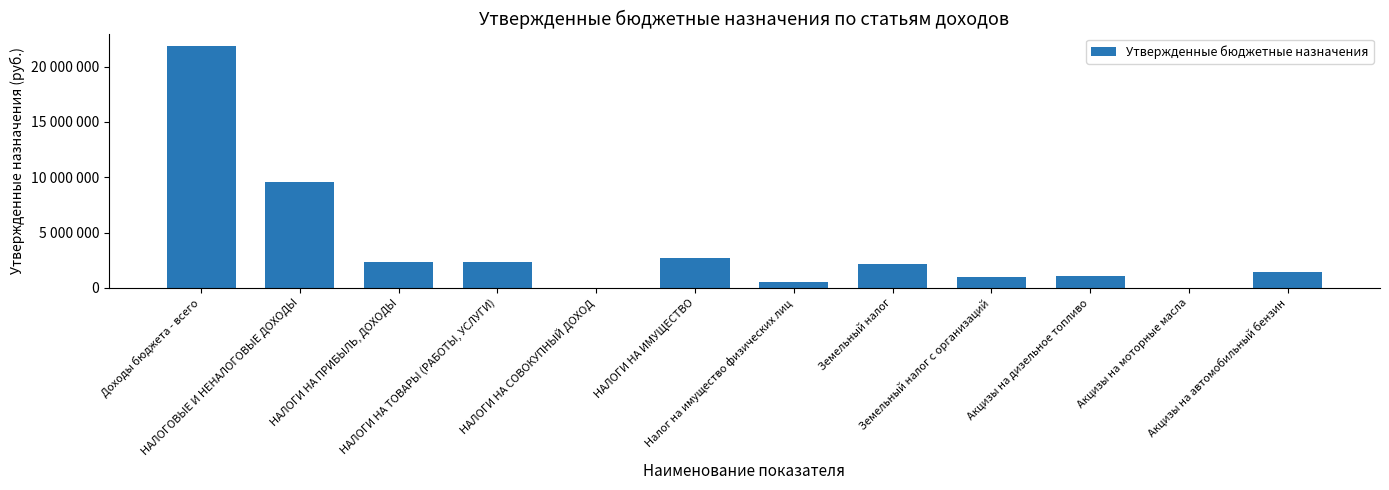

Where does the data first go above 2200000?

Доходы бюджета - всего